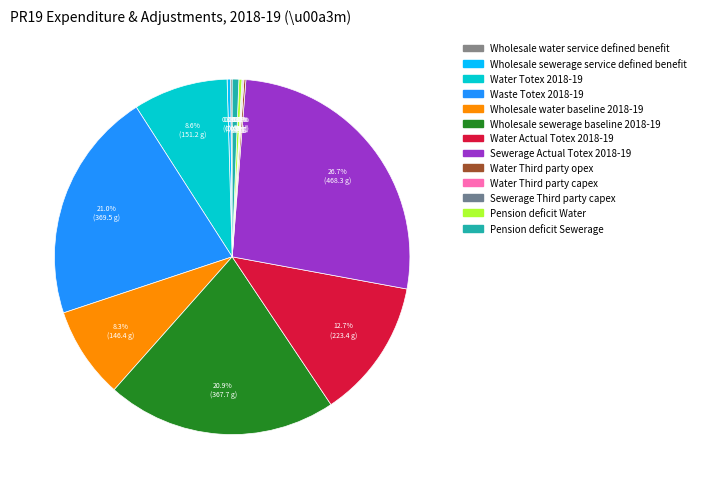

Is there a majority slice in this chart?

No